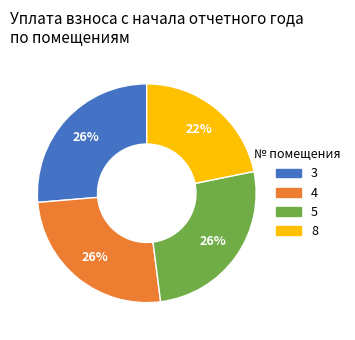

Count the number of slices in the pie.

4